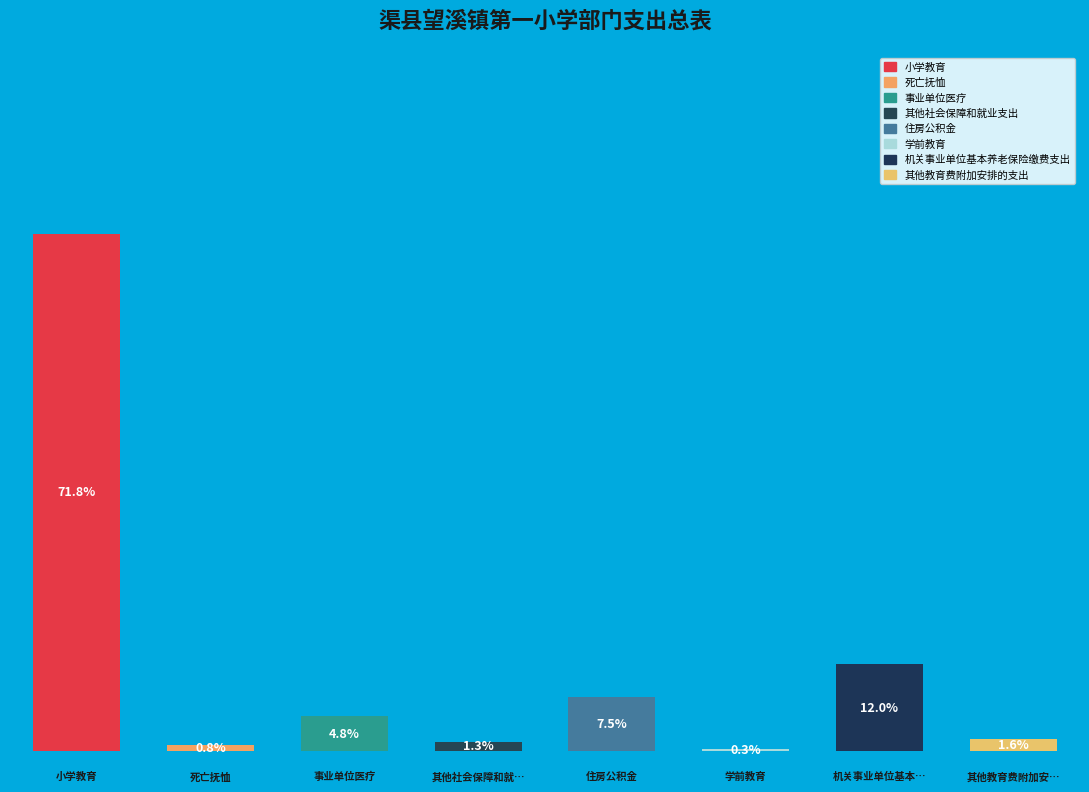

To the nearest percent, what is the combined percentage of 住房公积金 and 小学教育?

79%